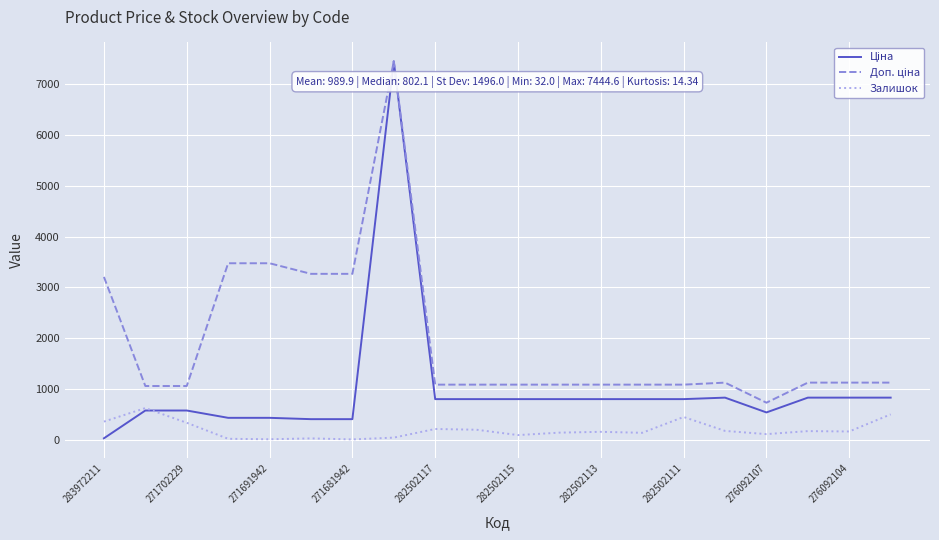

What is the maximum value shown in the chart?

7444.6